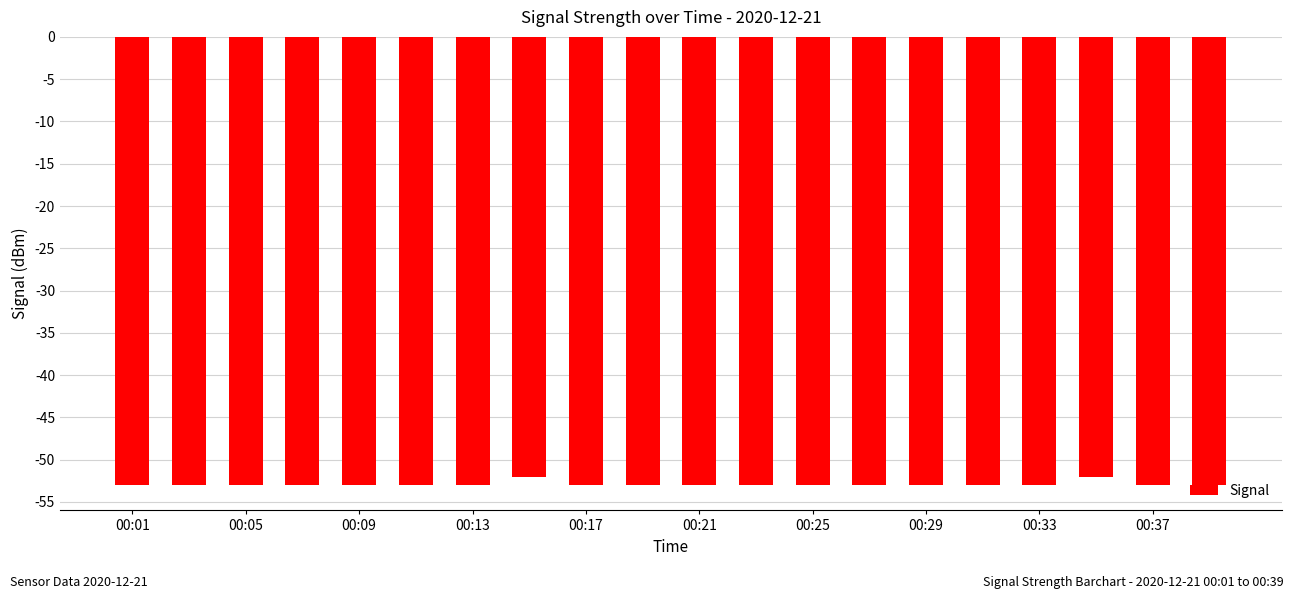

What is the average value?

-53